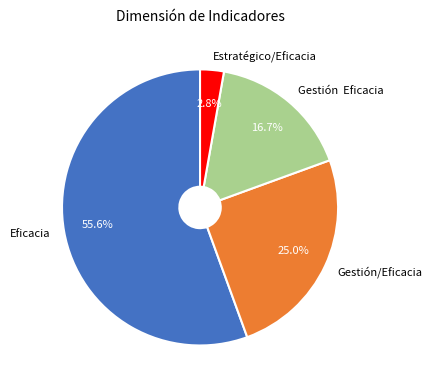

Which slice is the smallest?

Estratégico/Eficacia